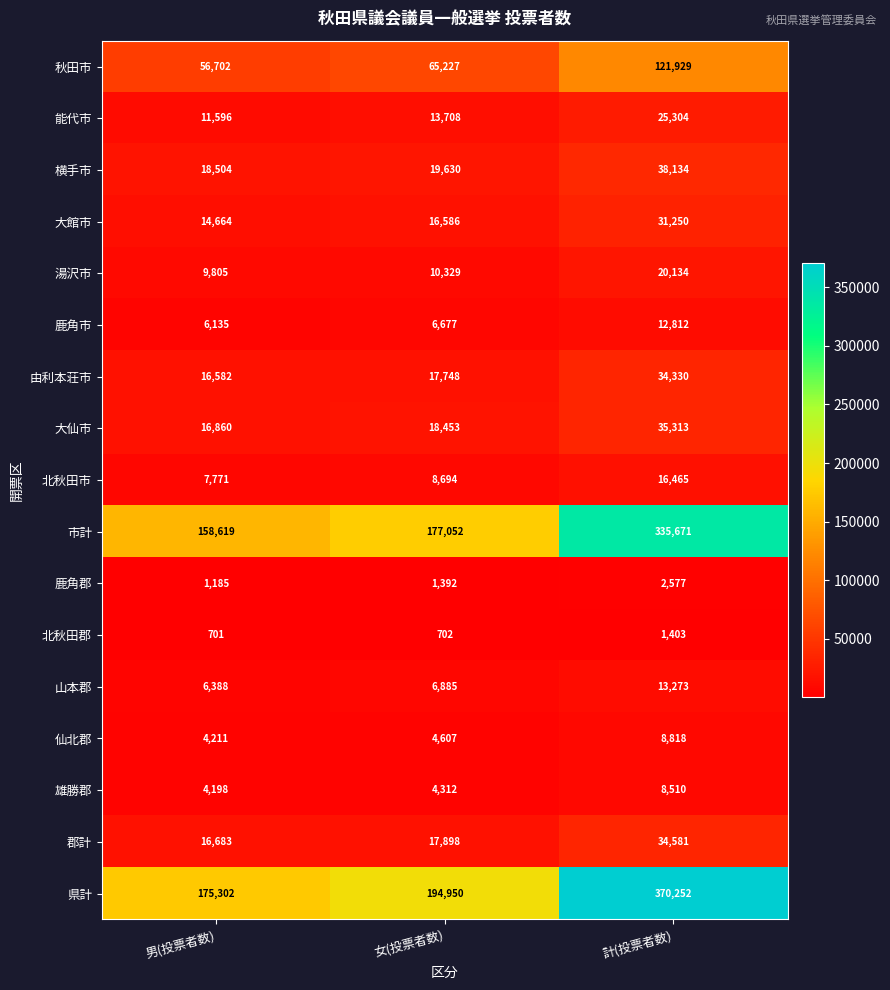

What is the difference between the highest and lowest values at 計(投票者数)?

368849